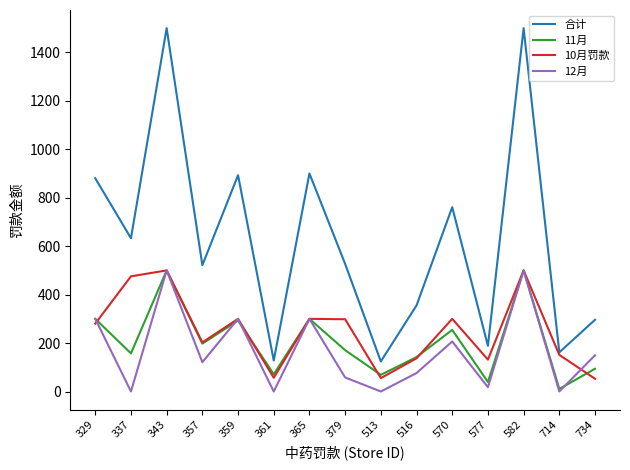

What are all the series names shown in the legend?

合计, 11月, 10月罚款, 12月